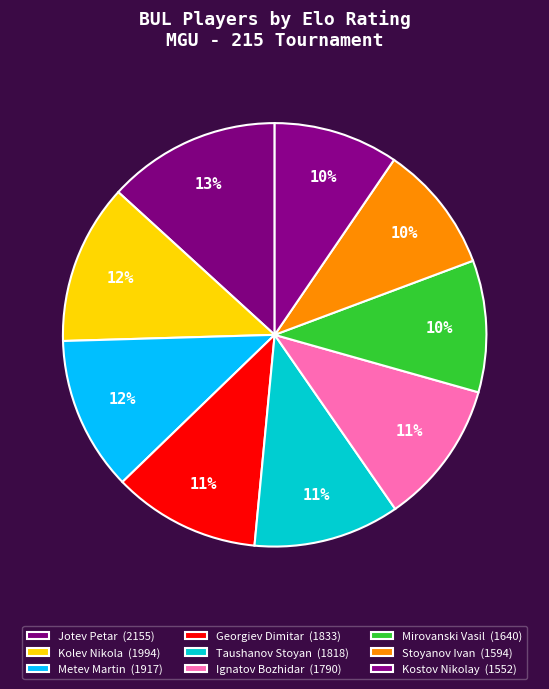

How many slices are in this pie chart?

9